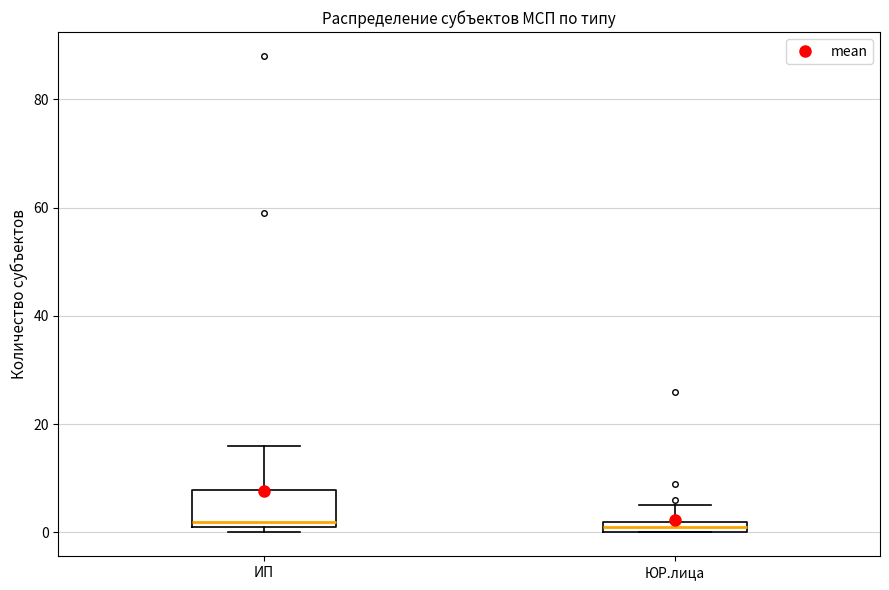

Comparing the boxes themselves (not the whiskers), which one is the tallest?

ИП